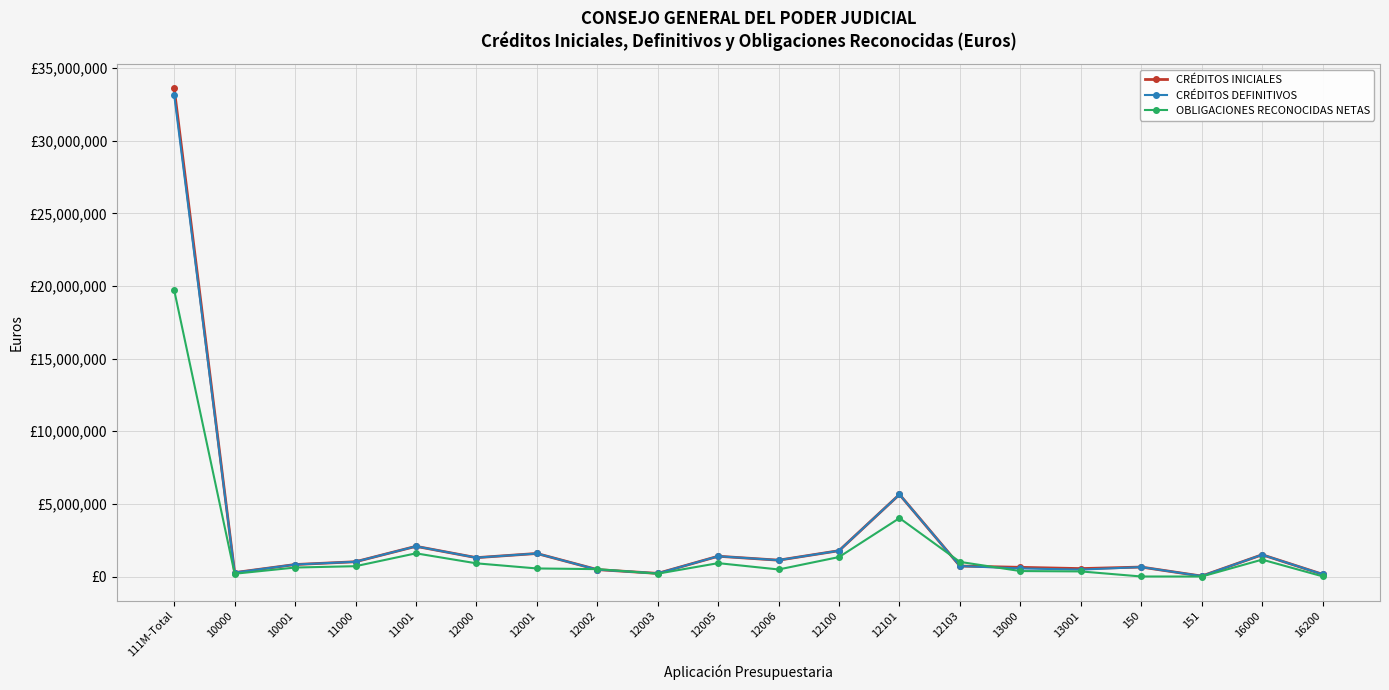

Does the chart have visible grid lines?

Yes